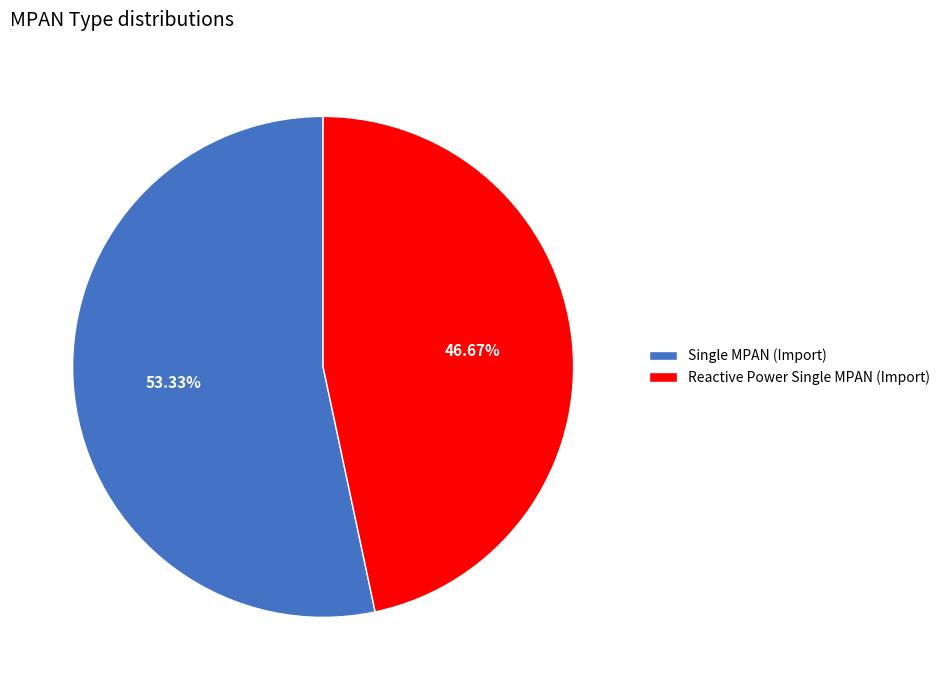

Is Single MPAN (Import) the majority of the pie?

Yes